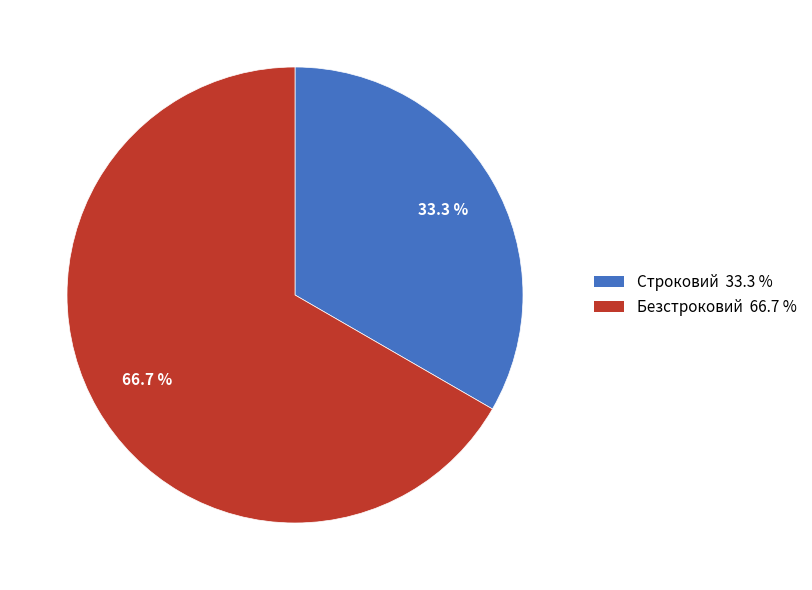

The Безстроковий slice represents 67% of the pie. True or false?

True